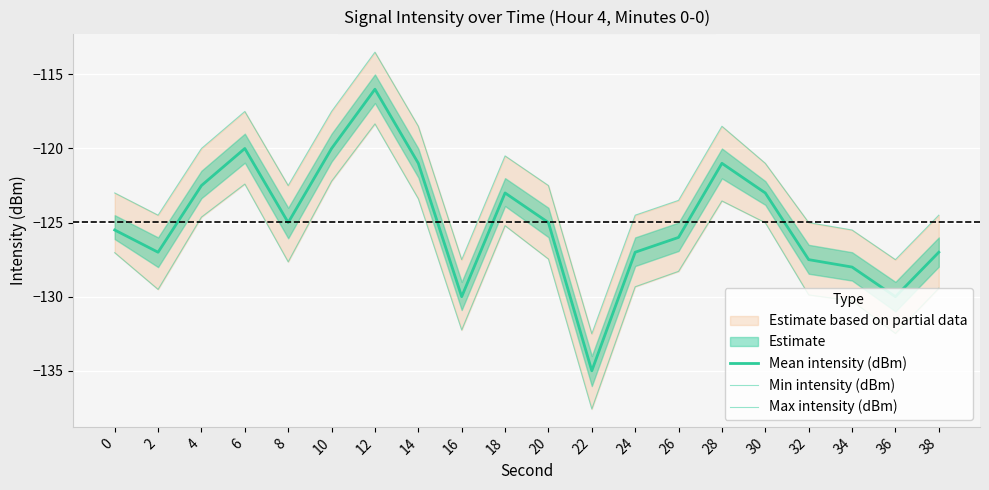

At how many categories does at least one series exceed -121?

7